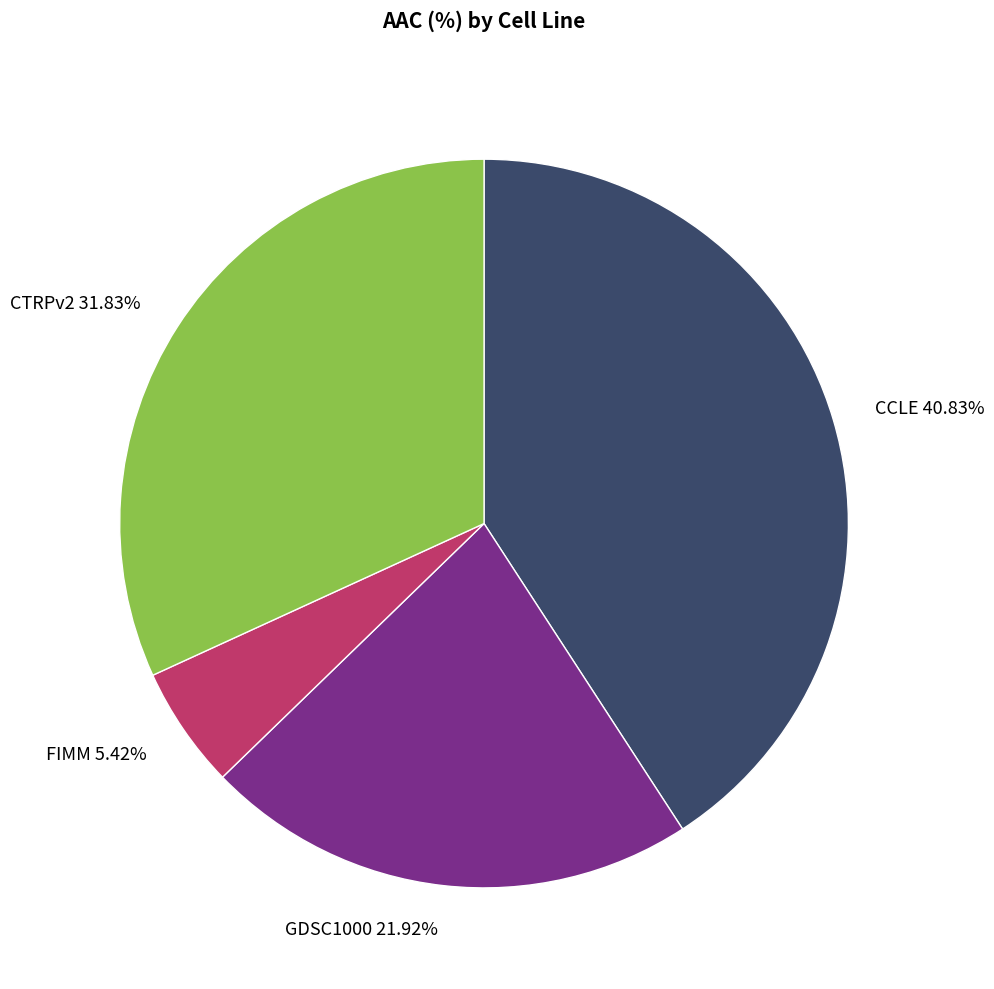

Rank the categories by value from highest to lowest.

CCLE, CTRPv2, GDSC1000, FIMM